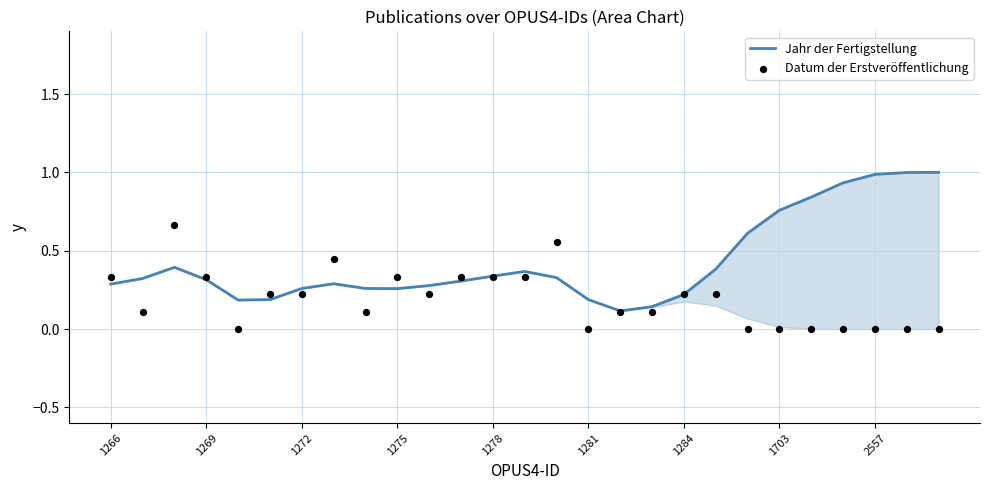

Is the value of Jahr der Fertigstellung at 18 greater than the value of Datum der Erstveröffentlichung at 1272?

No